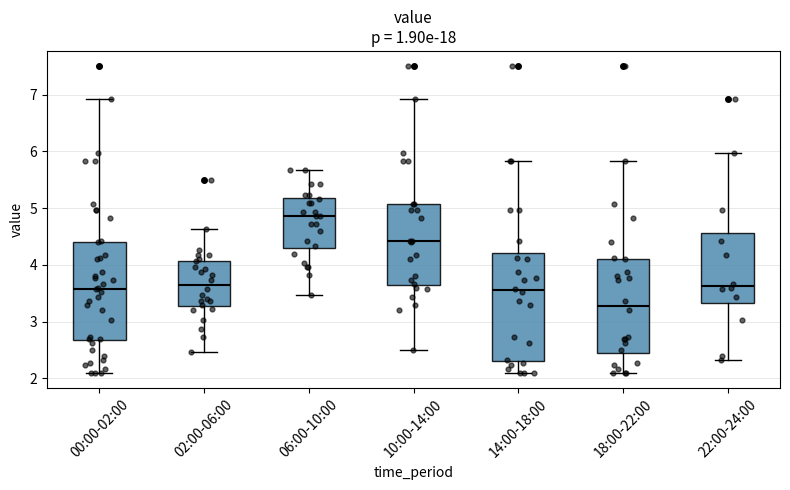

Which box is the tallest, from its lower edge to its upper edge?

14:00-18:00